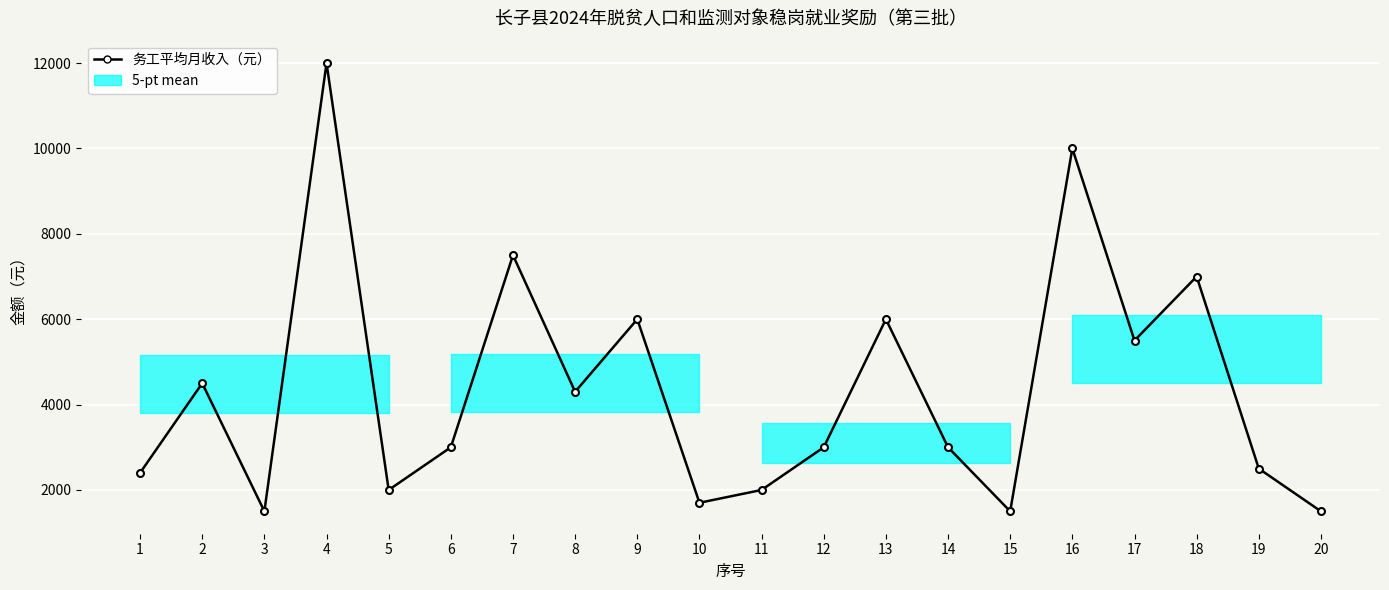

How many points are higher than both their immediate neighbors (excluding endpoints)?

7